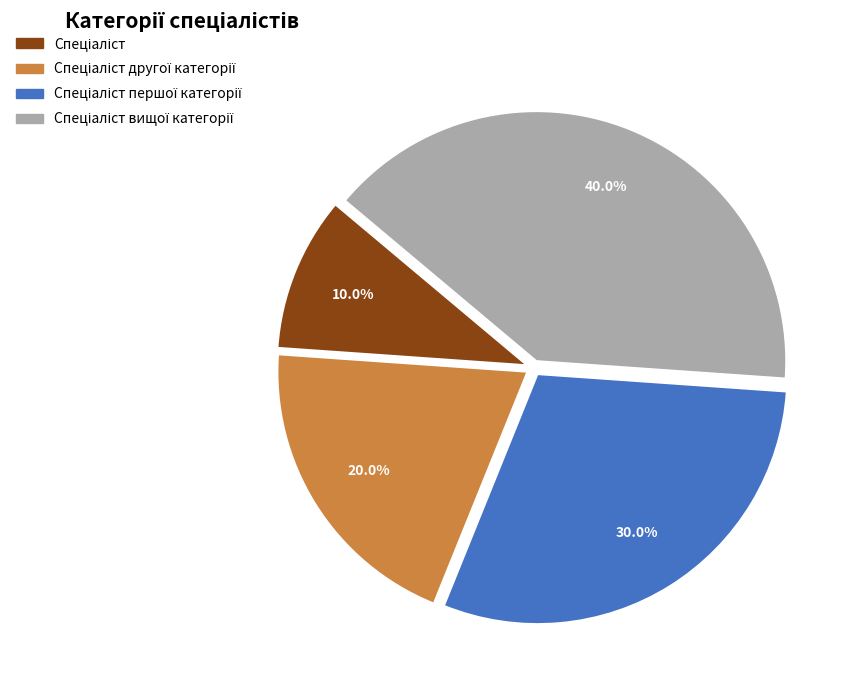

Is there any slice that represents more than half of the pie?

No